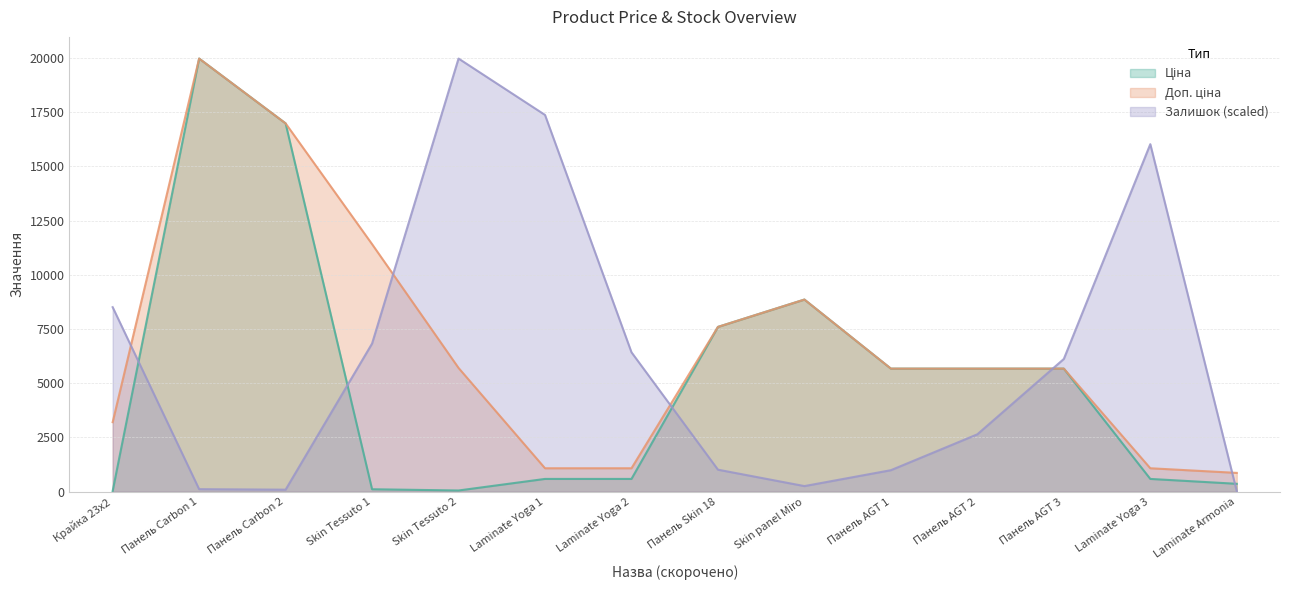

True or false: Залишок and Доп. ціна intersect in this chart.

True